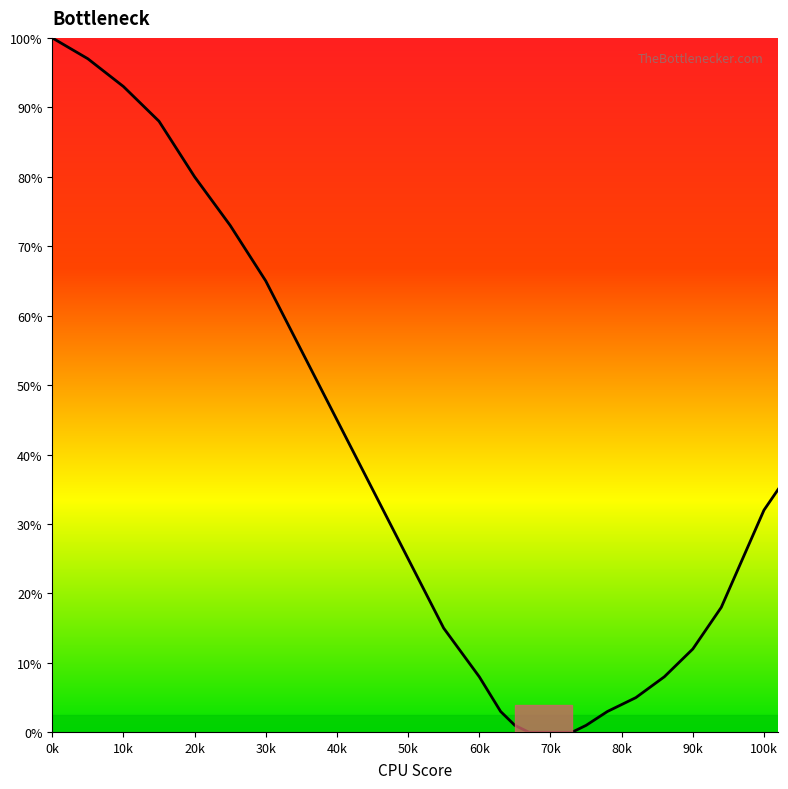

What is the maximum value shown in the chart?

100